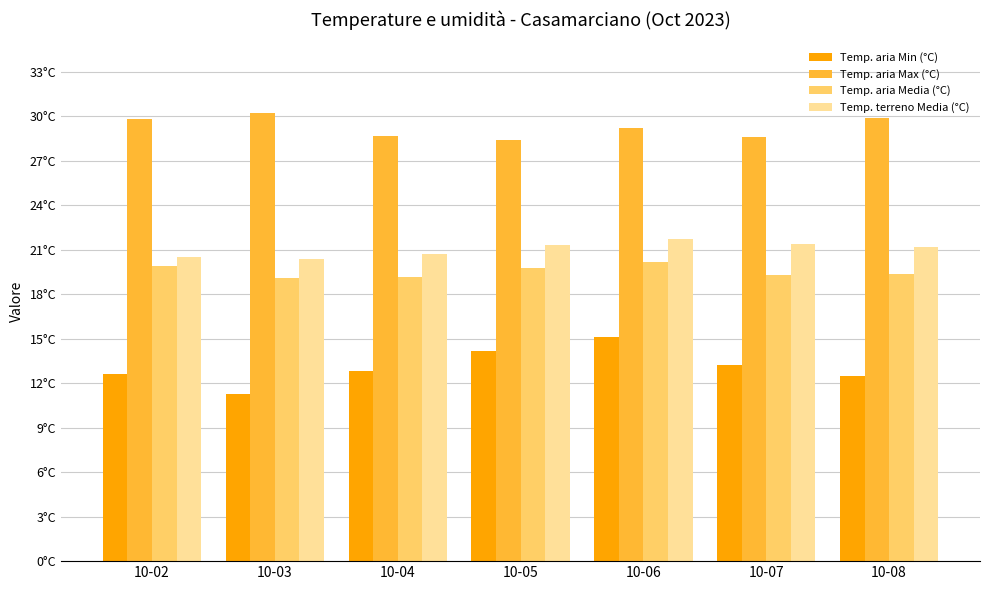

What is the value of the Temp. aria Media (°C) bar at the 5th from the left?

20.2